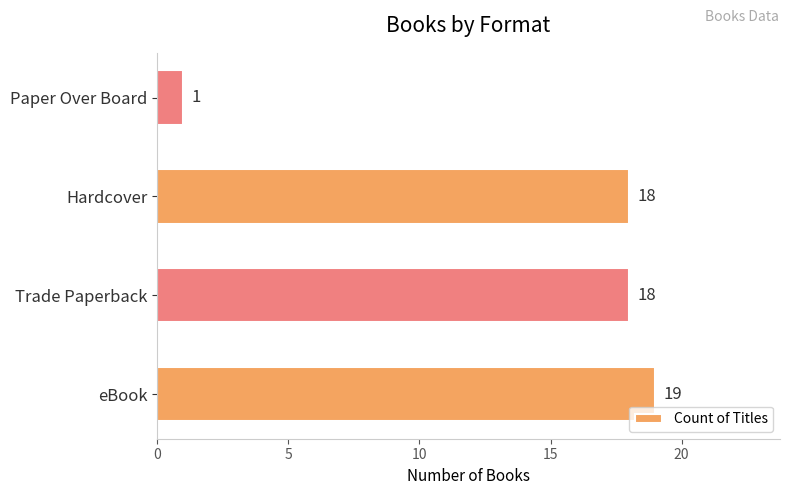

True or false: the data shows 18 at Trade Paperback.

True